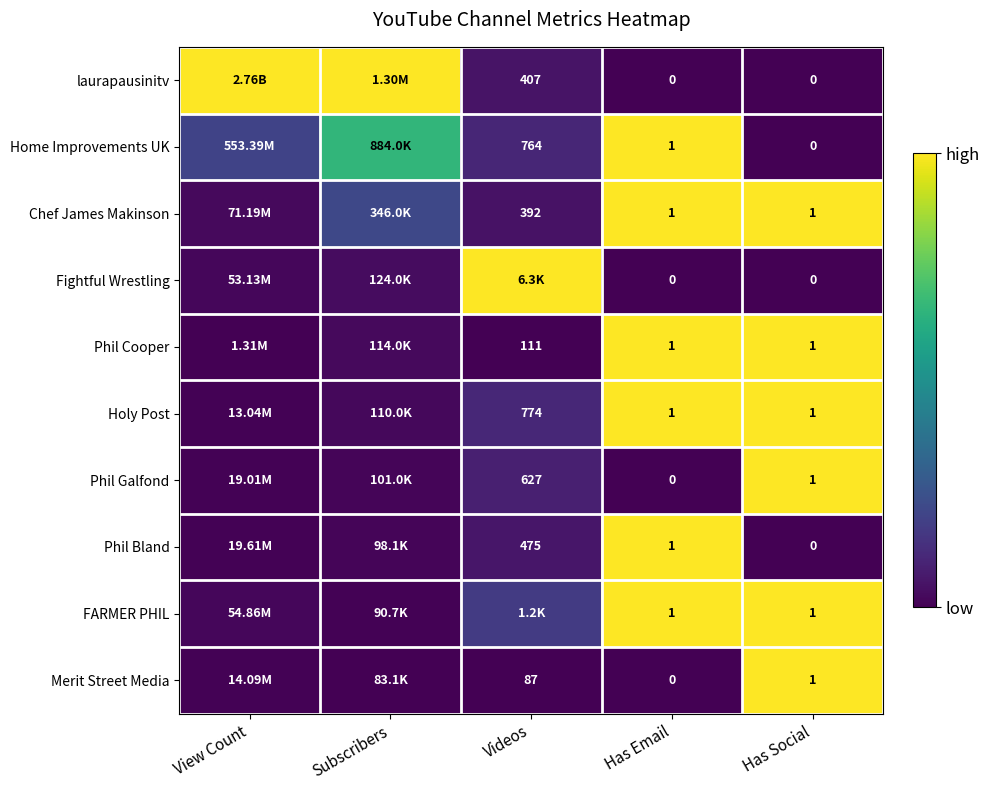

Which series has the widest spread of values?

laurapausinitv